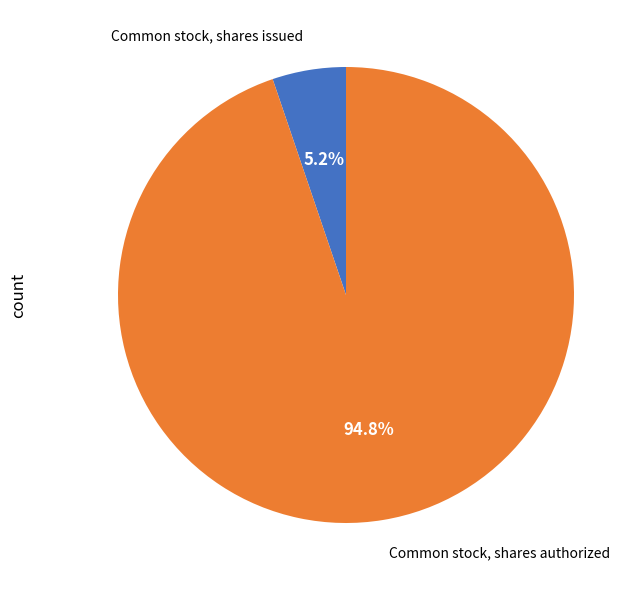

Does any single category account for the majority?

Yes